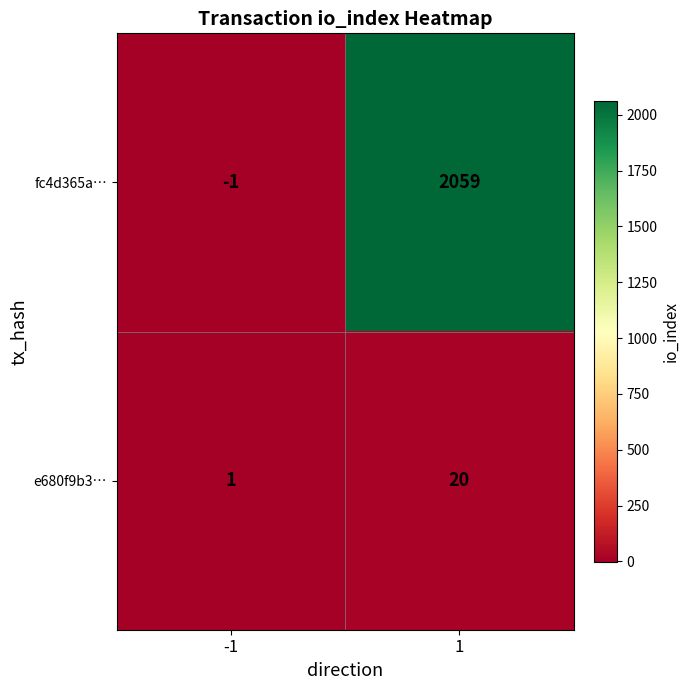

Which series has the largest range (max minus min)?

fc4d365a…